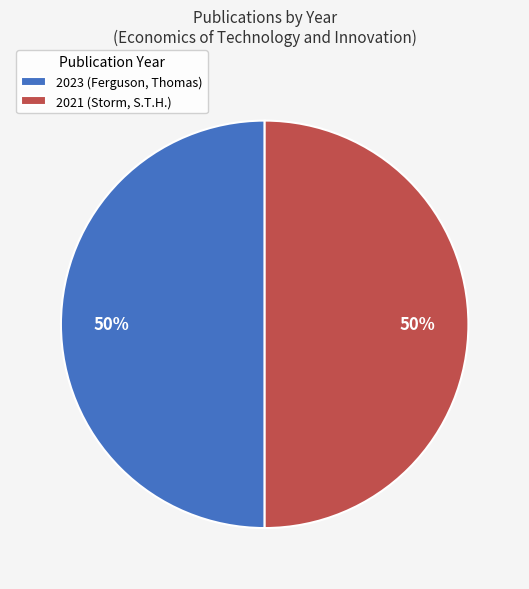

What is the ratio of the value at 2023 (Ferguson, Thomas) to the value at 2021 (Storm, S.T.H.)?

1.0